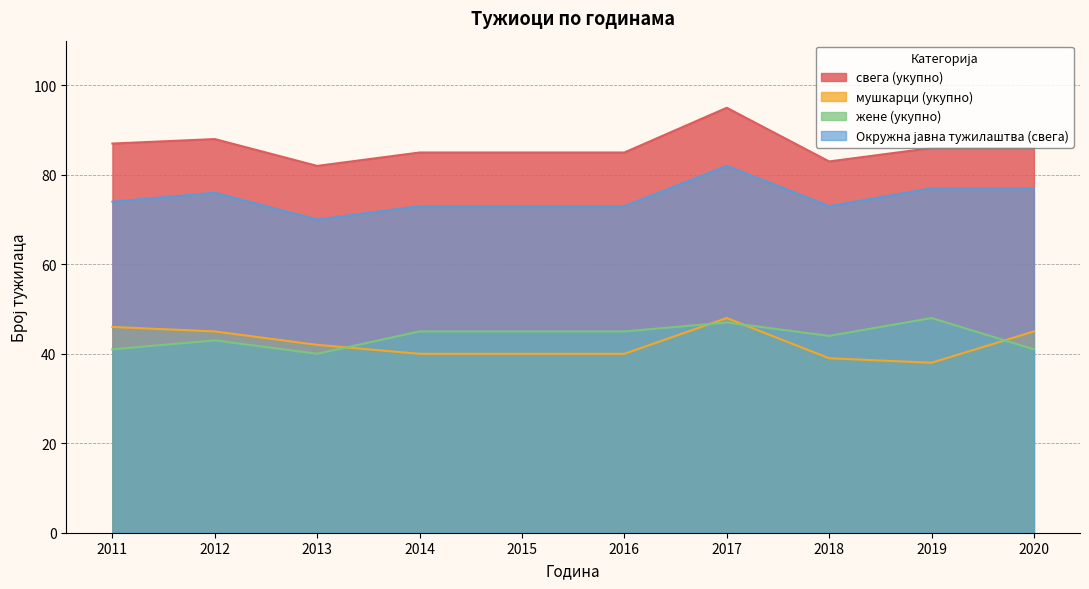

List the labels in order of мушкарци (укупно) value, largest first.

2017, 2011, 2012, 2020, 2013, 2014, 2015, 2016, 2018, 2019